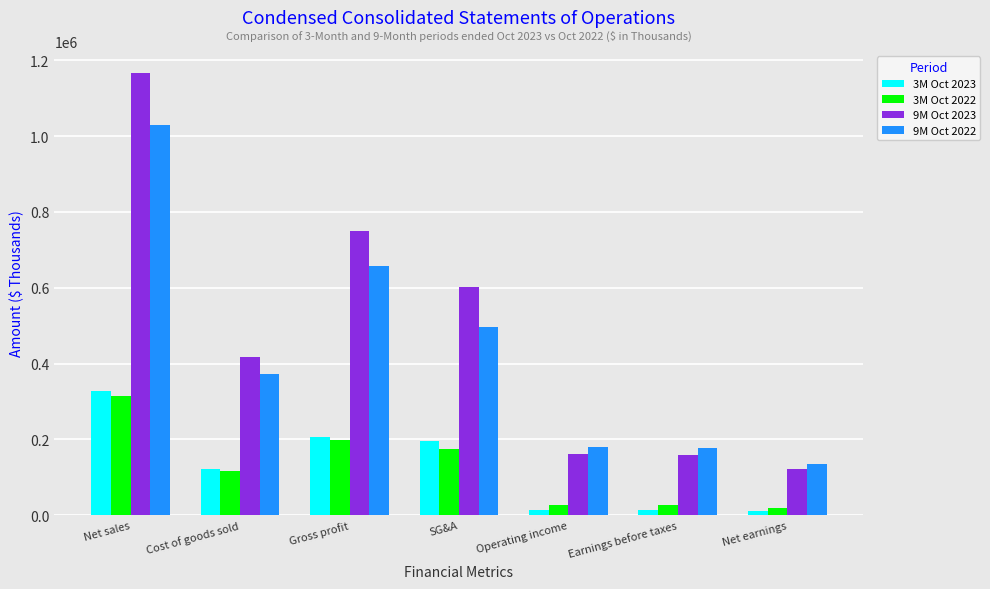

At which label is 3M Oct 2023 closest to 168706?

SG&A